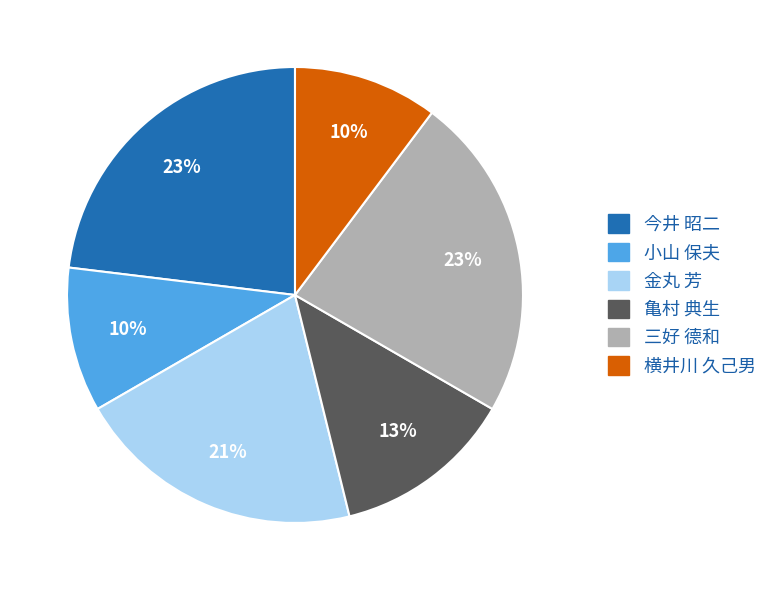

Is the sum of 横井川 久己男 and 三好 德和 greater than half?

No